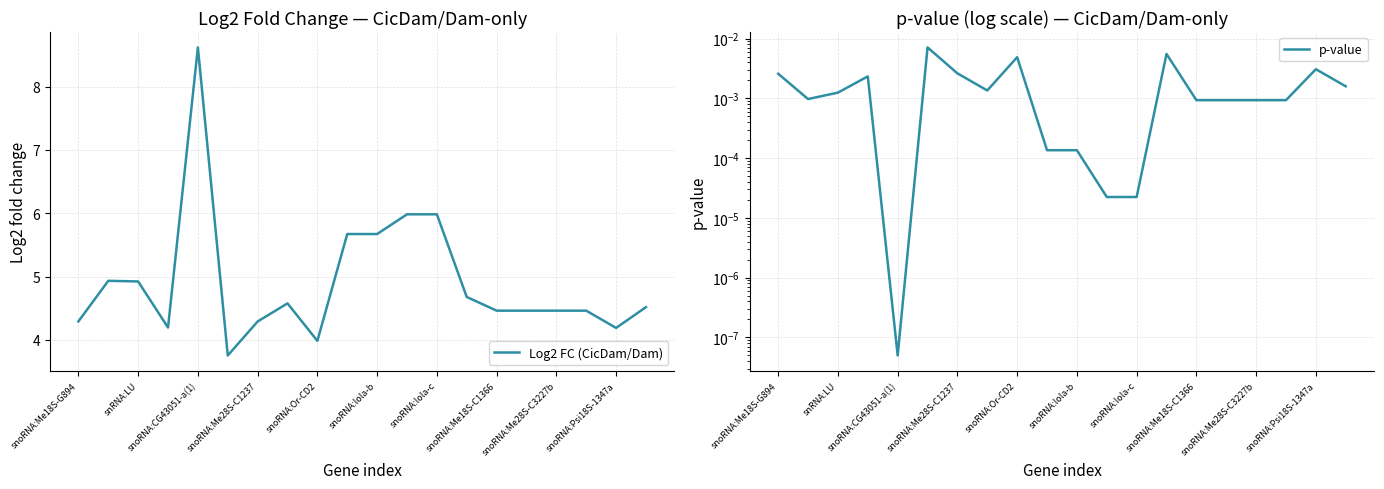

What is the lowest value of the Log2 FC (CicDam/Dam) series?

3.8